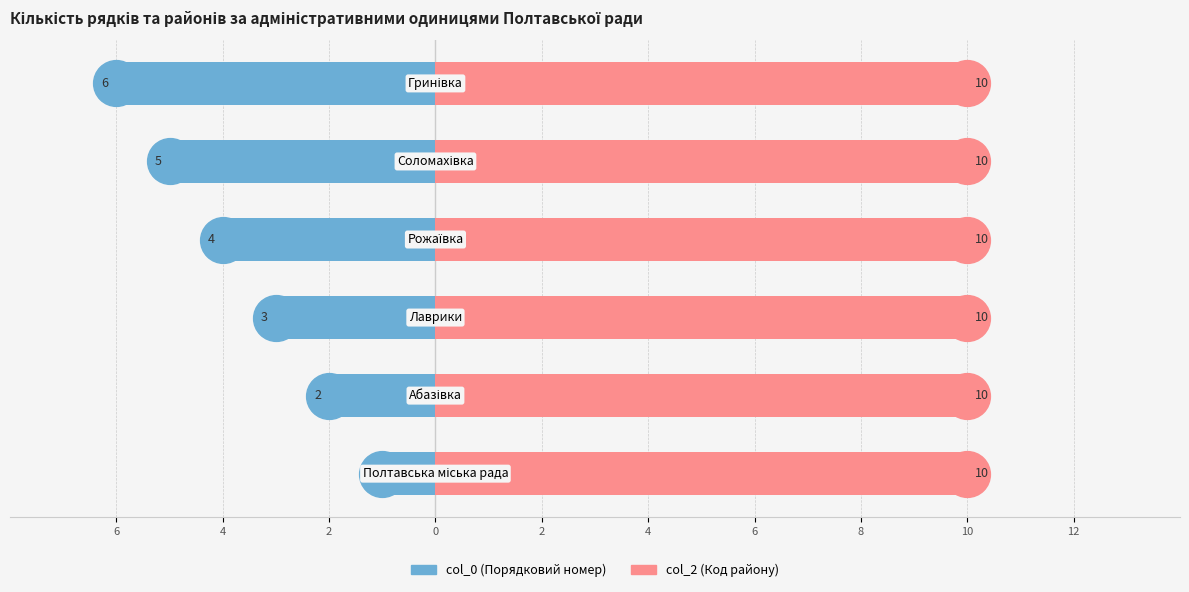

Which series has the largest total across all categories?

col_2